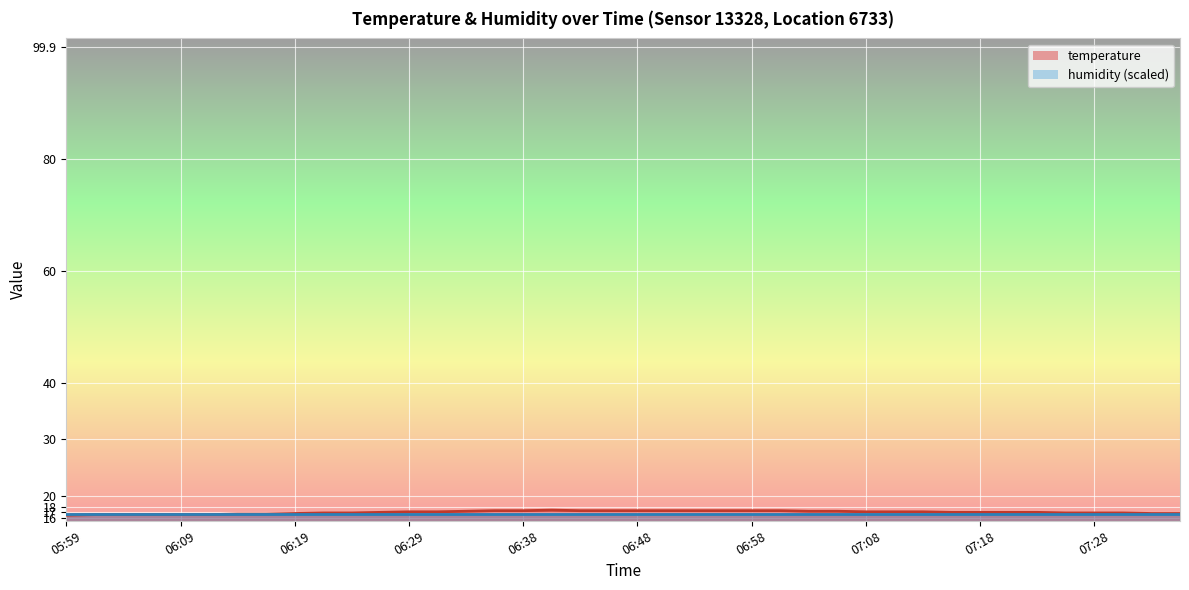

What is the ratio of the value at 06:29 to the value at 07:16?

1.0